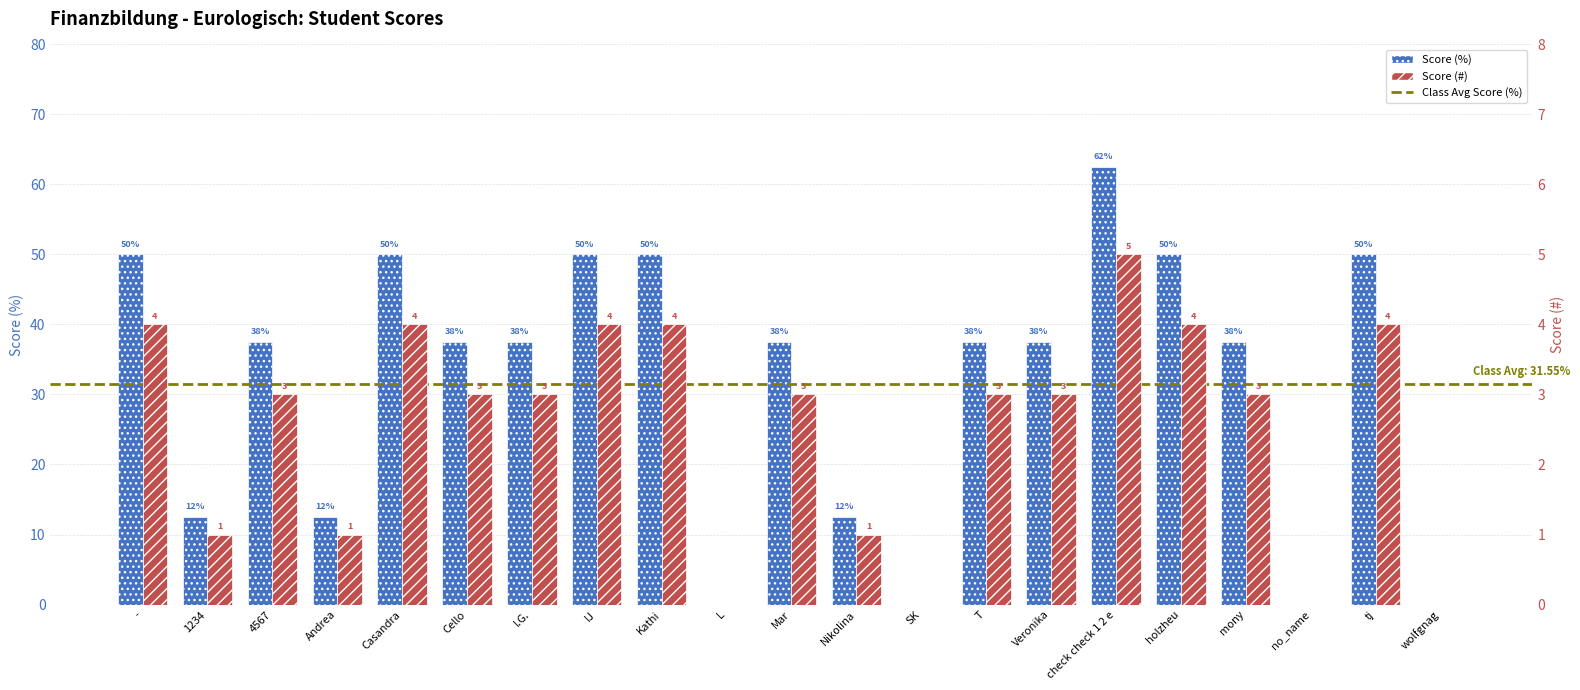

What position from the right is -?

21